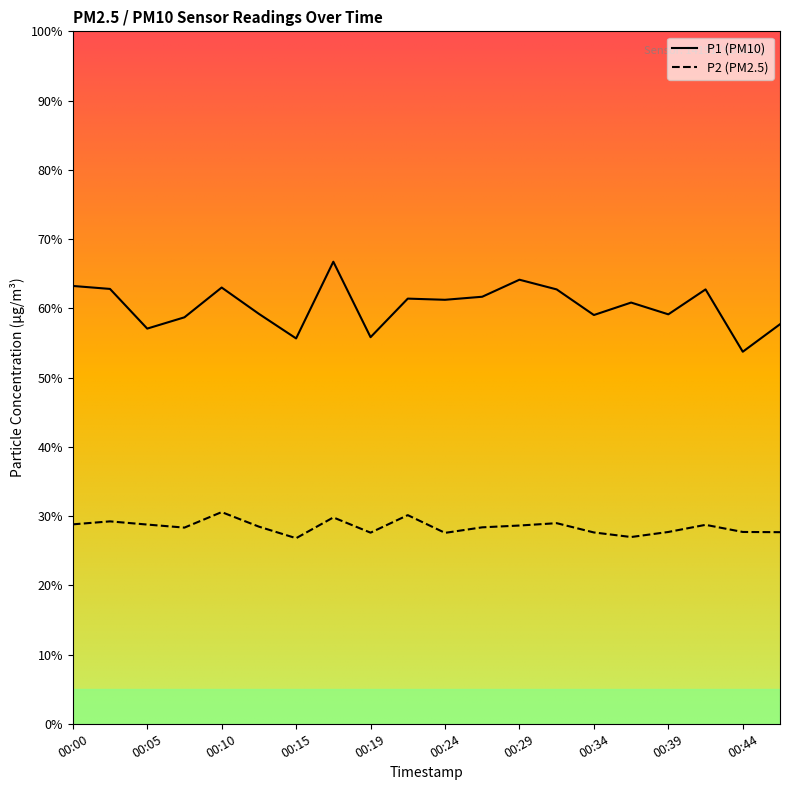

At 00:19, list the series in order from smallest to largest.

P2 (PM2.5), P1 (PM10)